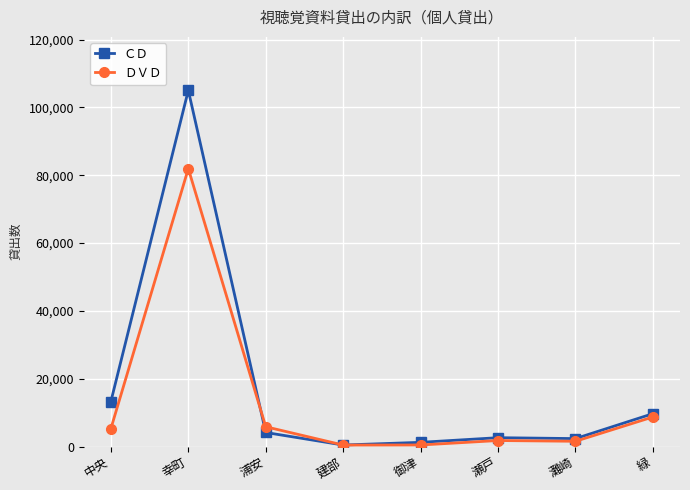

What is the minimum value for ＤＶＤ?

431